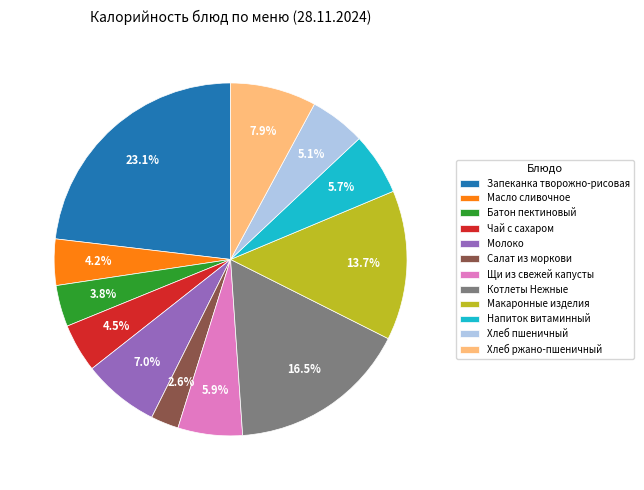

To the nearest percent, what portion does Макаронные изделия represent?

14%